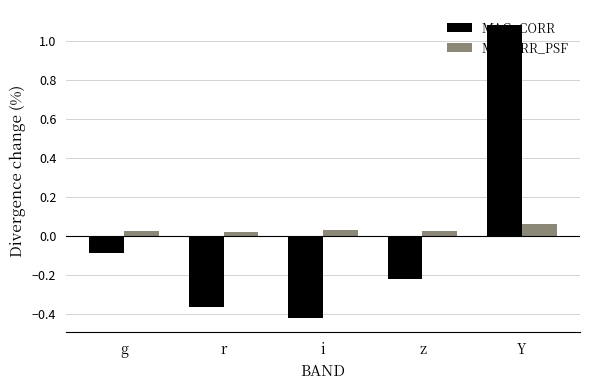

At which category does the chart reach its minimum across all series?

i